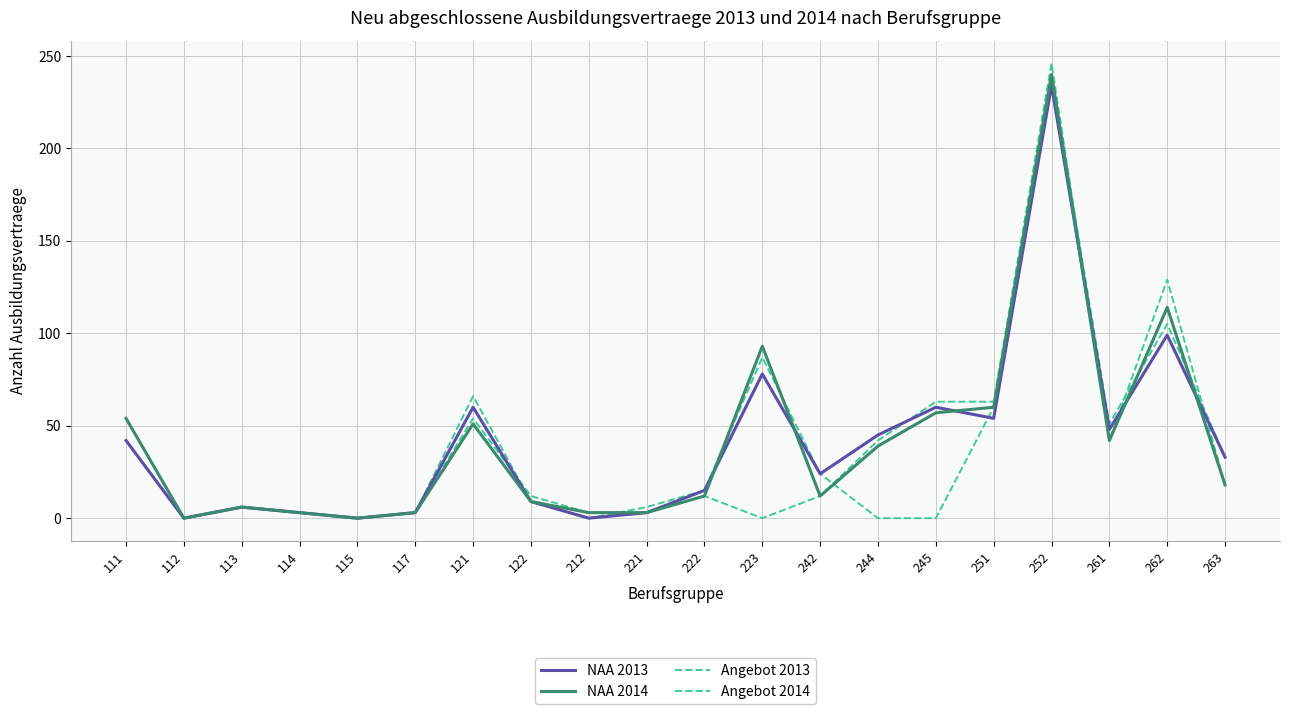

The value of NAA 2013 at 242 is 35. True or false?

False